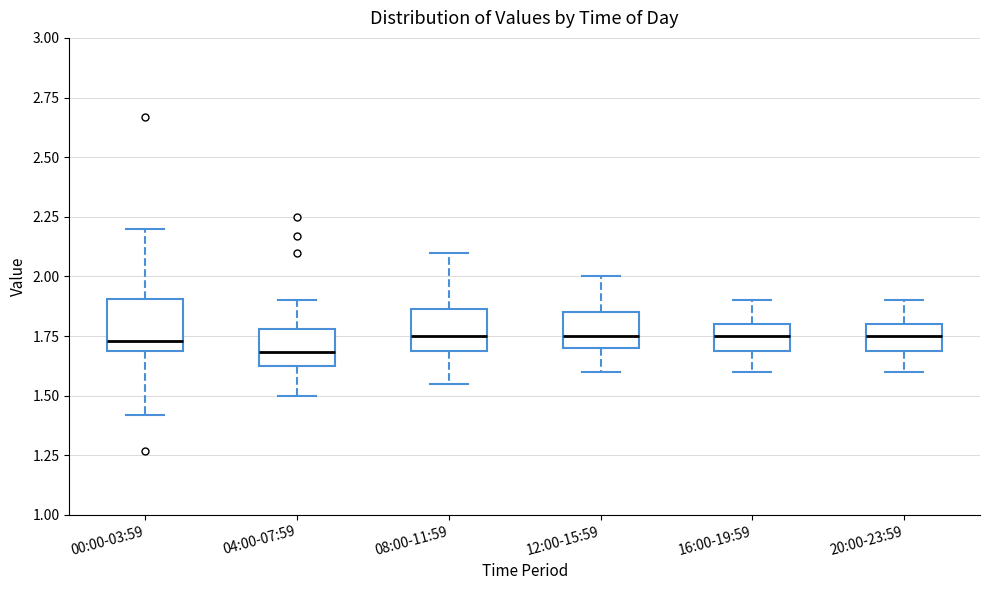

Where does the lower whisker of the box for 08:00-11:59 end on the y-axis? The values are not printed on the chart, so give them approximately, as read against the axis.

1.55